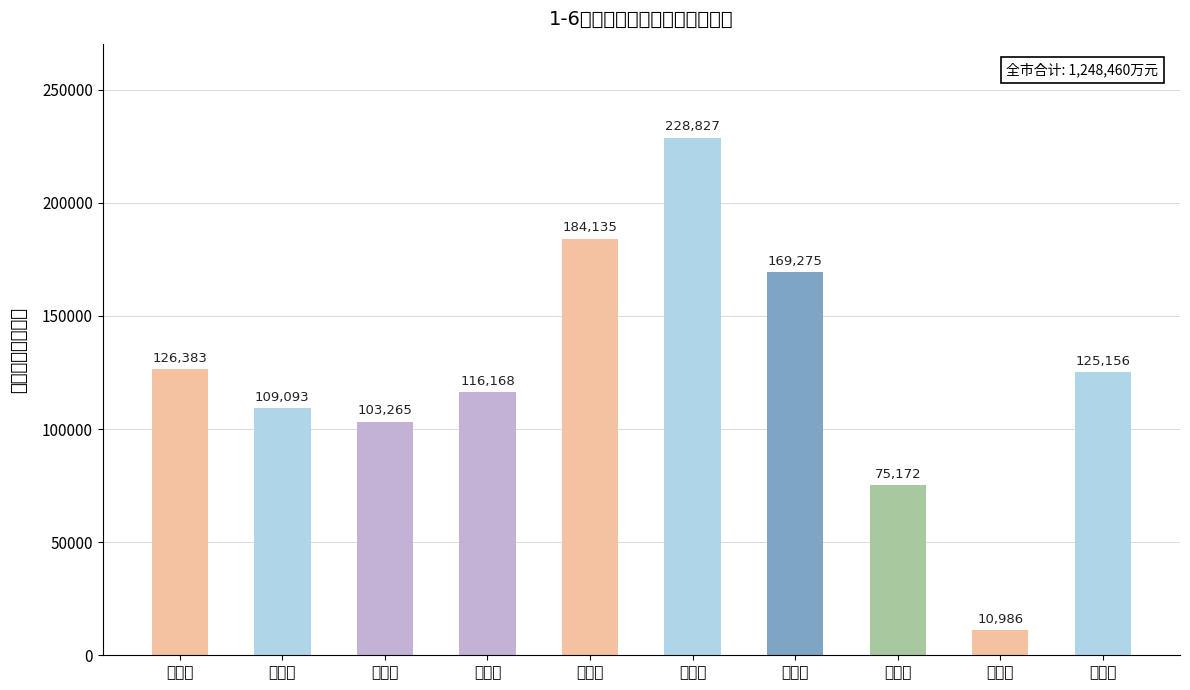

Reading left to right, list all the values displayed in this chart.

孝昌县=126383	大悟县=109093	安陆市=103265	云梦县=116168	应城市=184135	汉川市=228827	孝南区=169275	一分局=75172	二分局=10986	高新区=125156